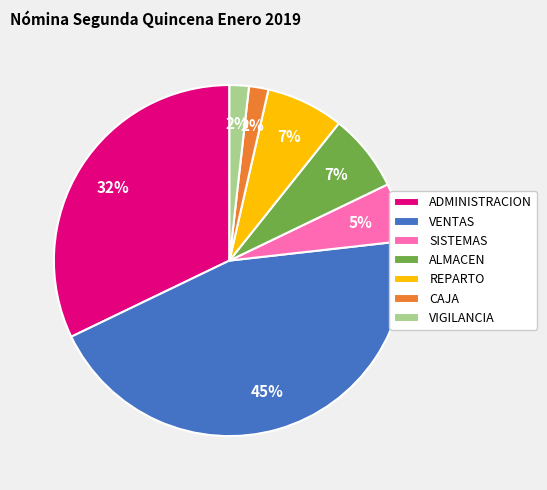

To the nearest percent, what is the difference between the REPARTO and VIGILANCIA slice percentages?

5%